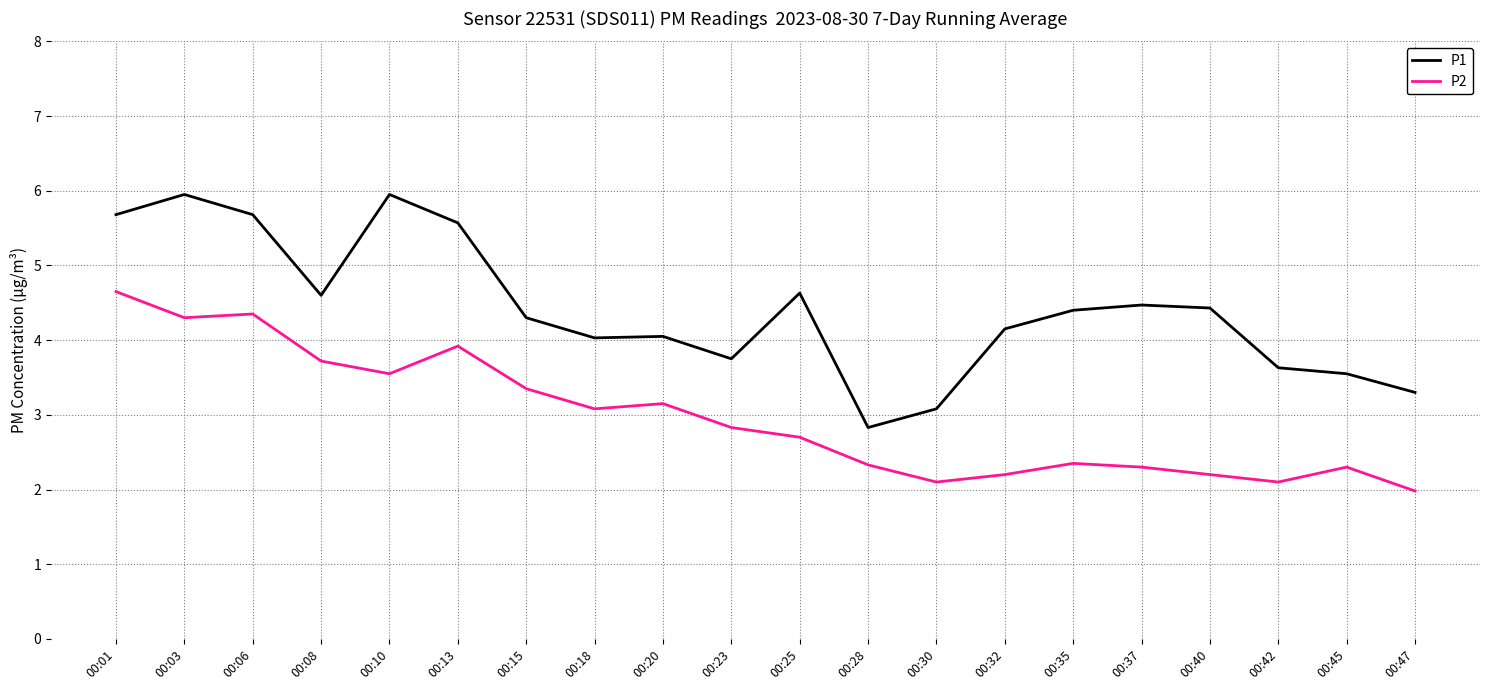

At 00:06, list the series in order from smallest to largest.

P2, P1